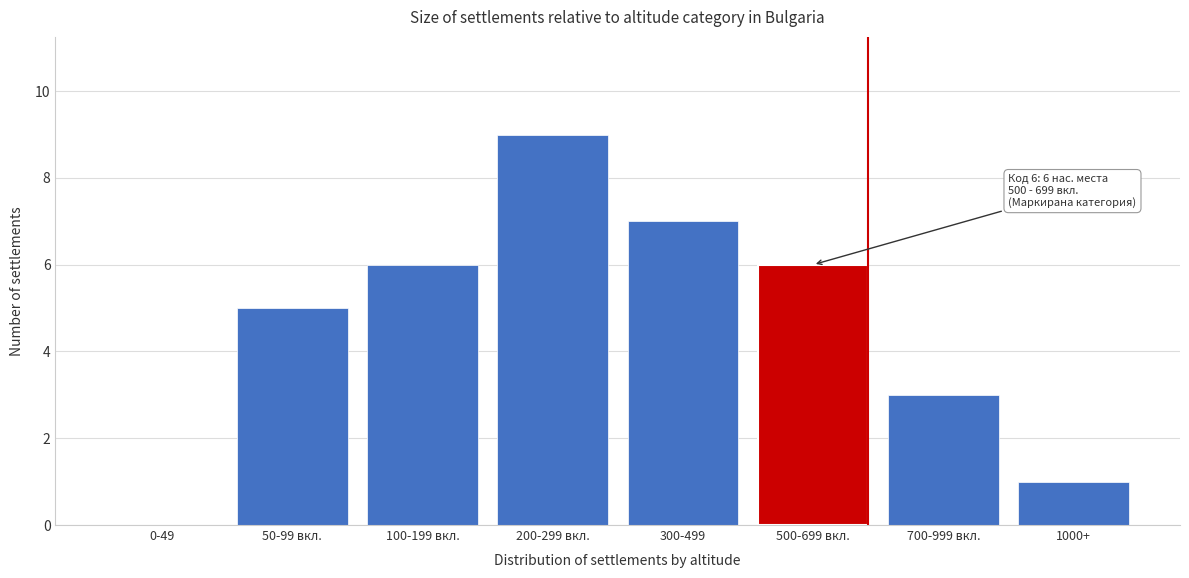

Reading left to right, extract all data points from this chart.

0-49=0	50-99 вкл.=5	100-199 вкл.=6	200-299 вкл.=9	300-499=7	500-699 вкл.=6	700-999 вкл.=3	1000+=1